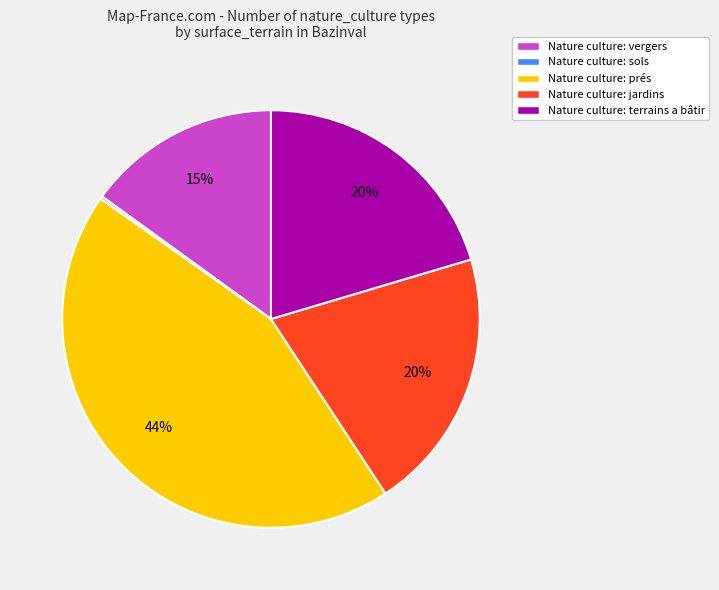

What percentage is the Nature culture: vergers slice, to the nearest percent?

15%